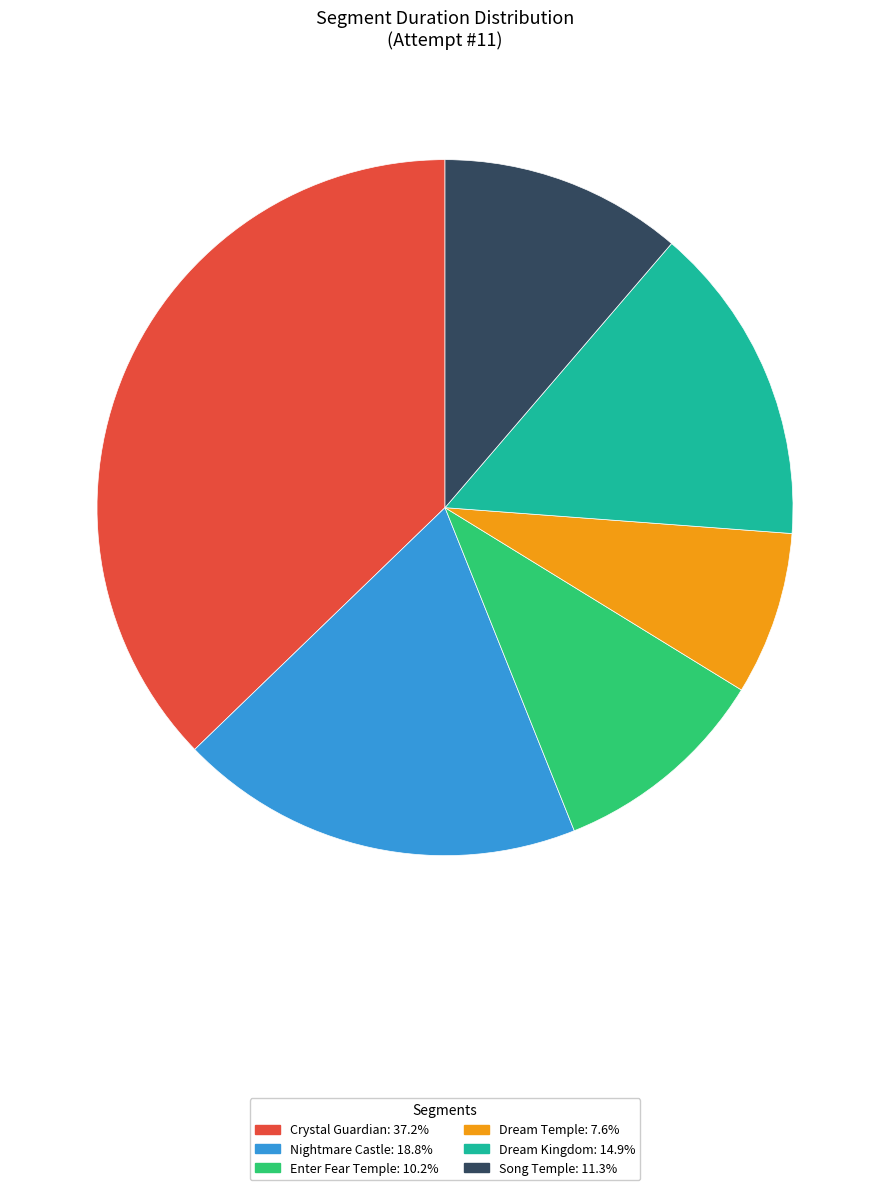

Is Crystal Guardian: 37.2% the majority of the pie?

No